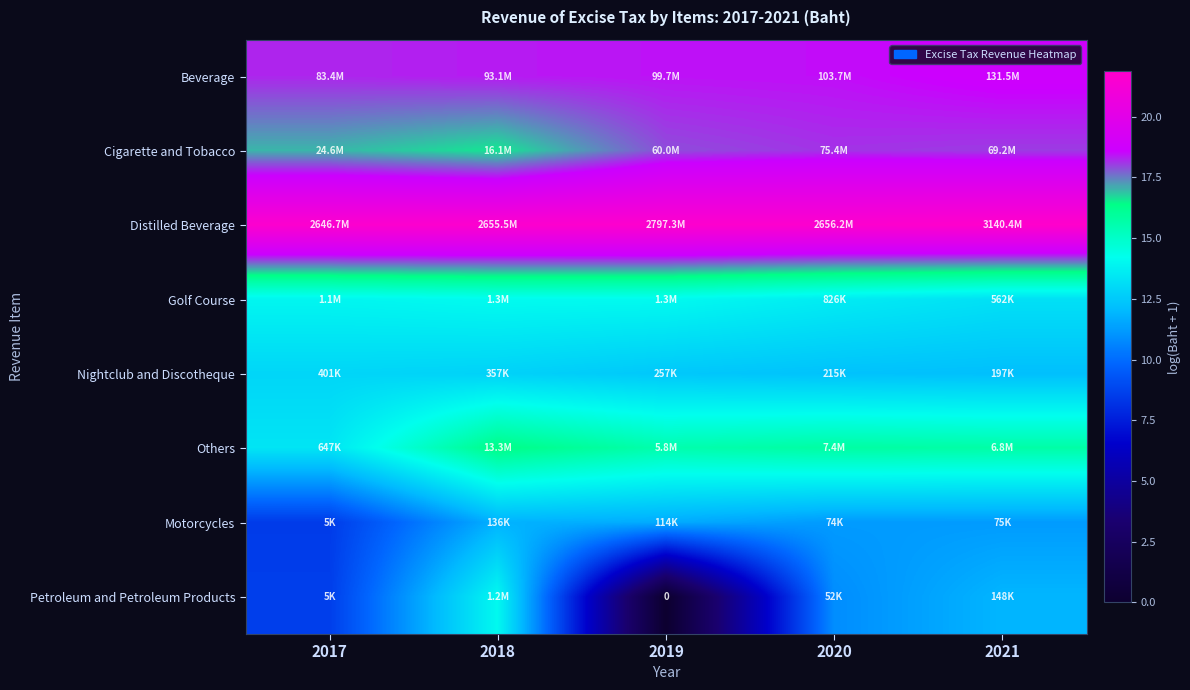

Which series has the largest total across all categories?

Distilled Beverage